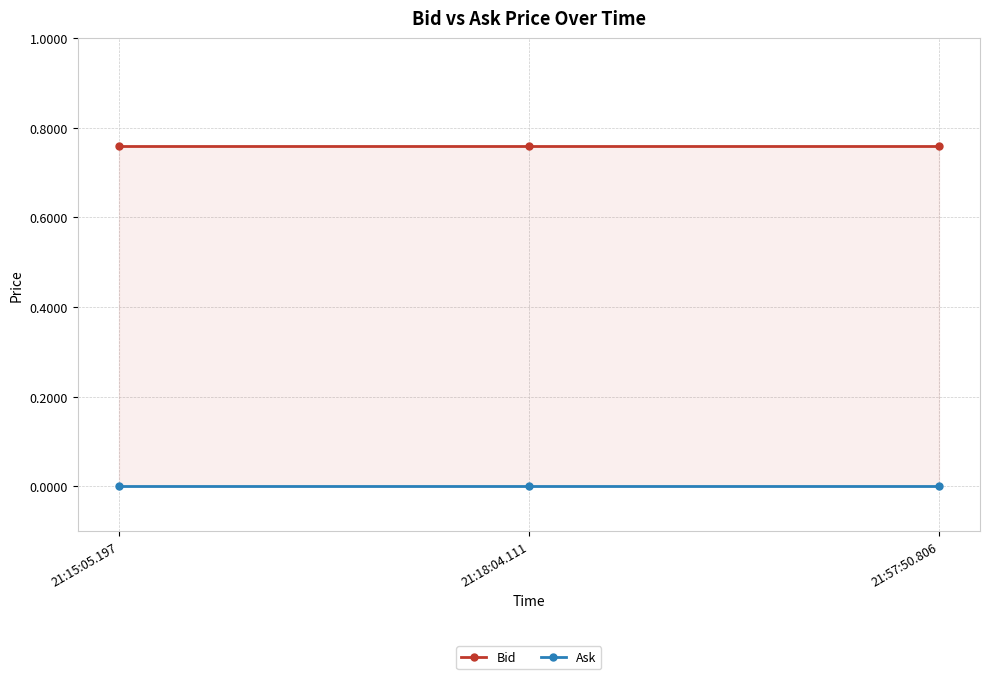

Between 21:18:04.111 and 21:57:50.806, which series saw the biggest shift?

Bid